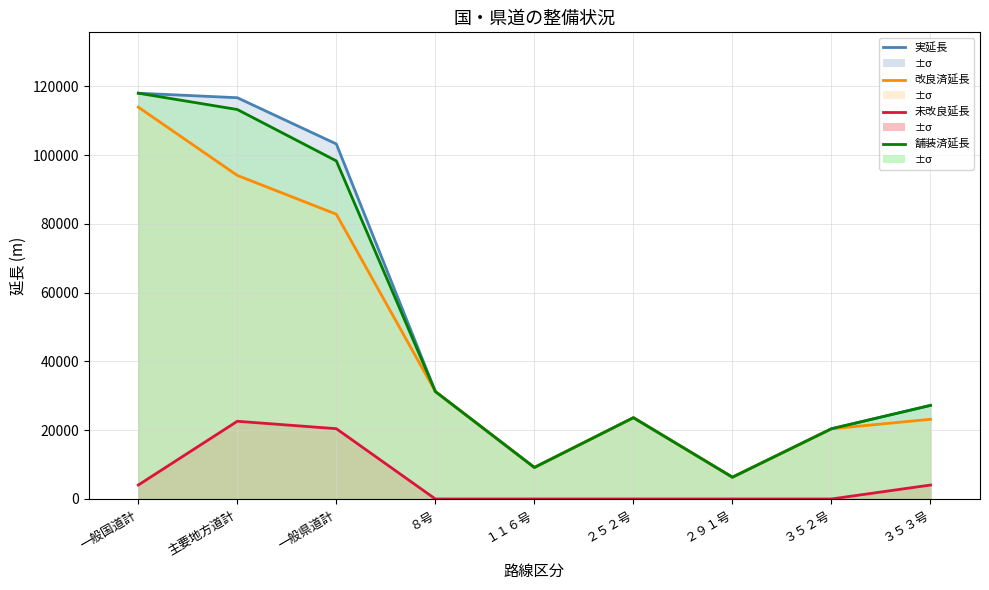

Which has a higher value, ３５３号 or ８号?

８号